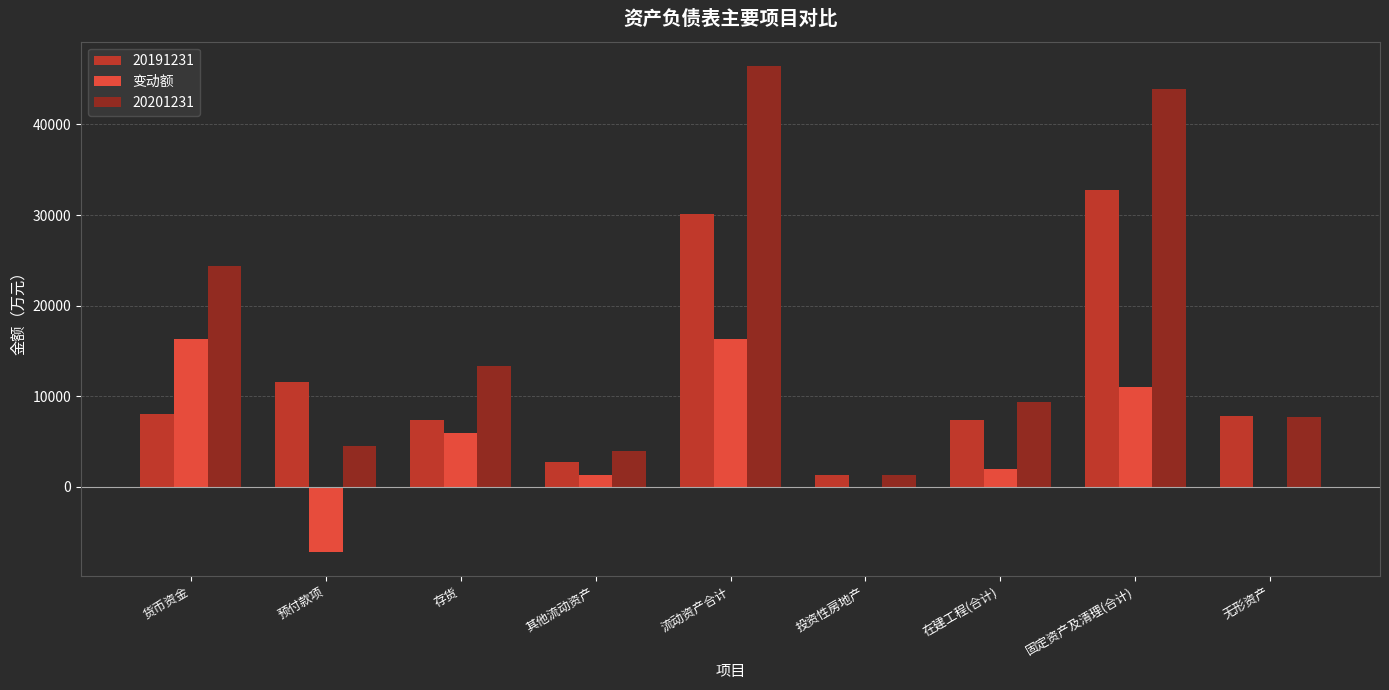

How many categories are shown in the chart?

9